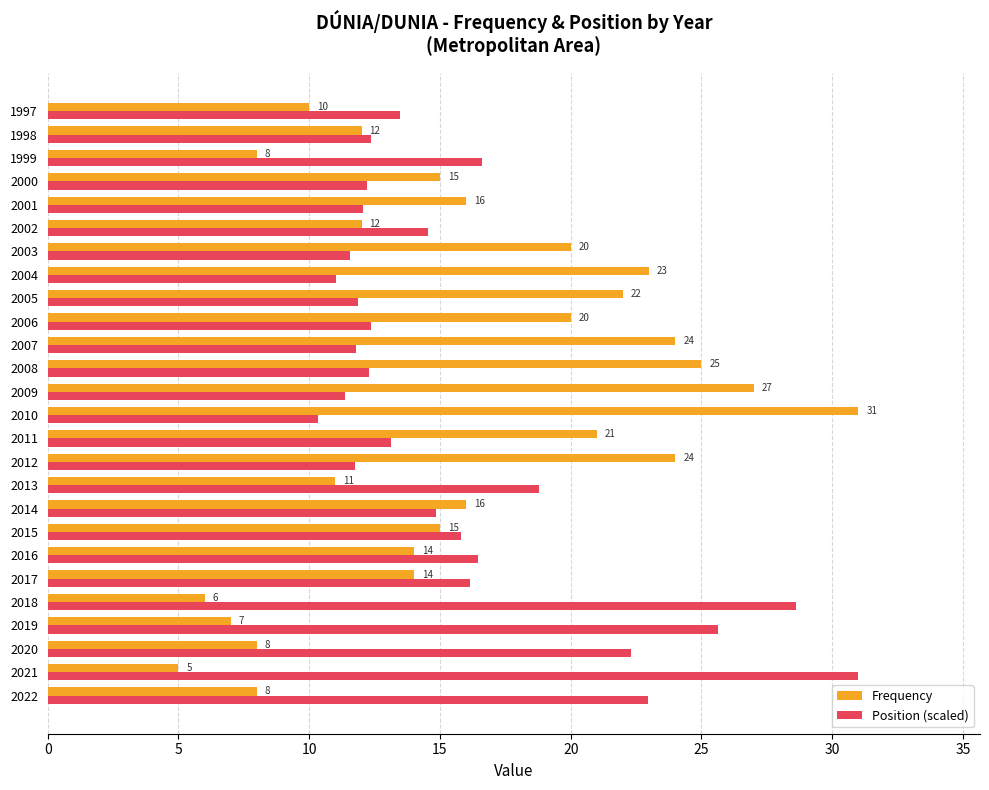

At 2012, list the series in order from smallest to largest.

Position (scaled), Frequency